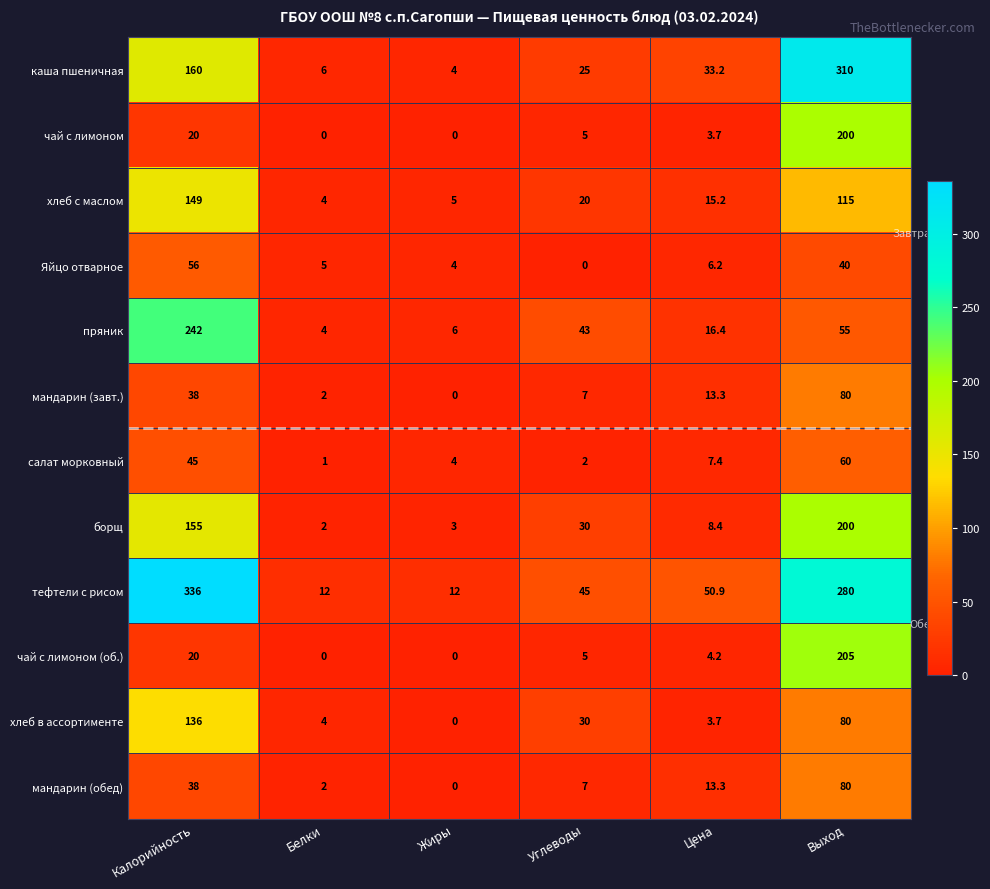

At which category is the sum across all series the highest?

Выход